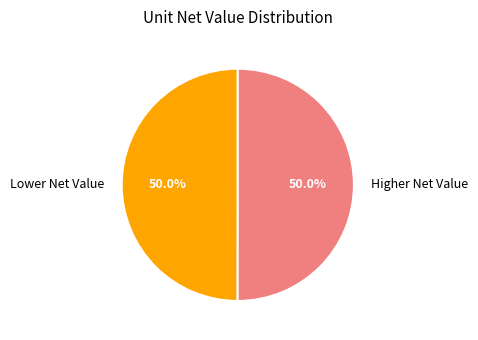

What is the ratio of the value at Higher Net Value to the value at Lower Net Value?

1.0